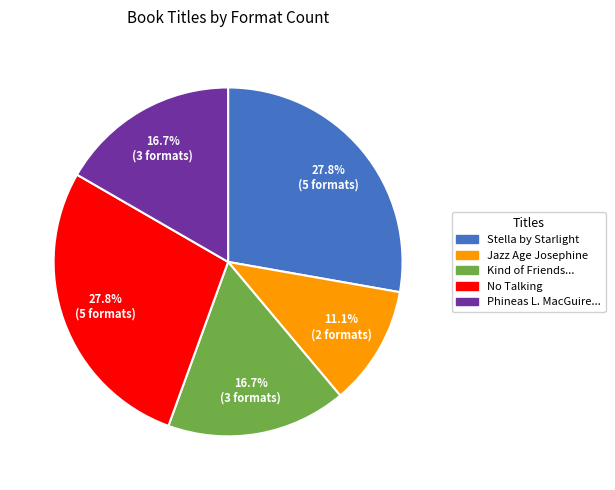

Does any single category account for the majority?

No